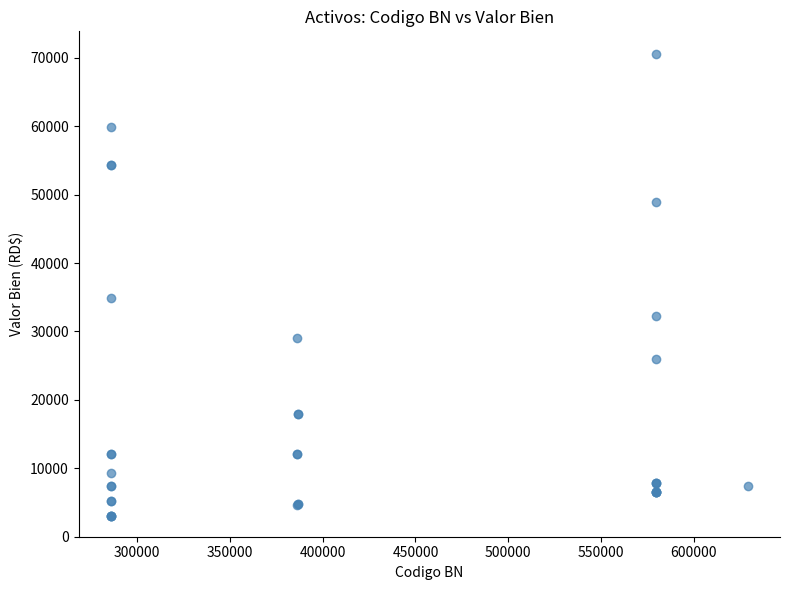

What Y value in the scatter plot is closest to 36771?

34849.1